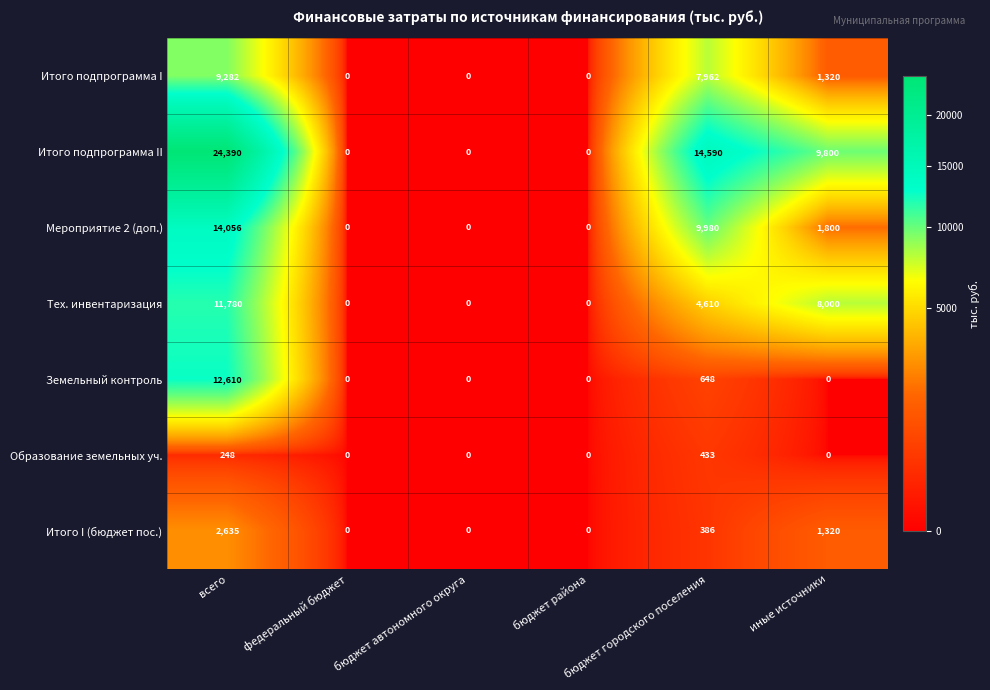

Count the number of data series in this chart.

7